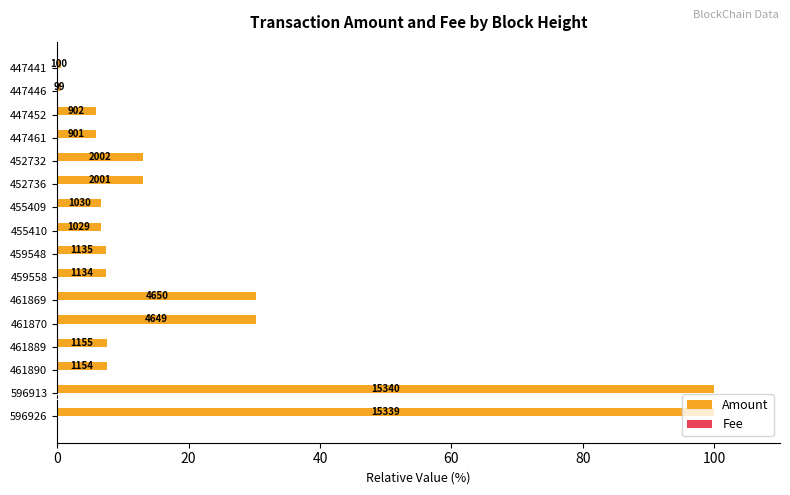

List the series in order of their overall mean, highest first.

Amount, Fee